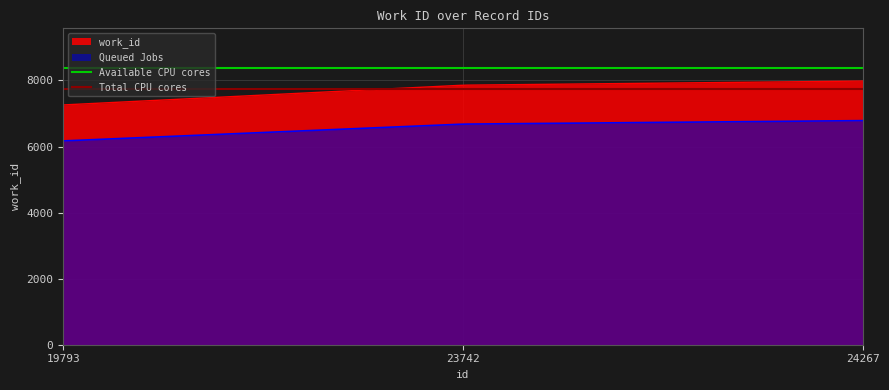

Is the value of Total CPU cores at 19793 greater than the value of Available CPU cores at 19793?

No